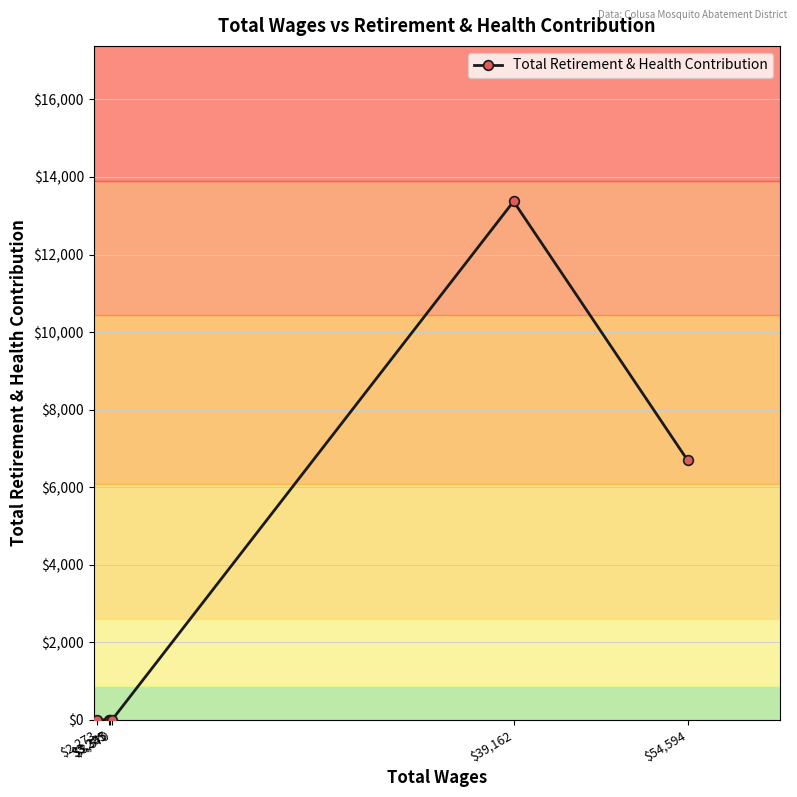

The chart shows a value of 7885 at $3,345. True or false?

False